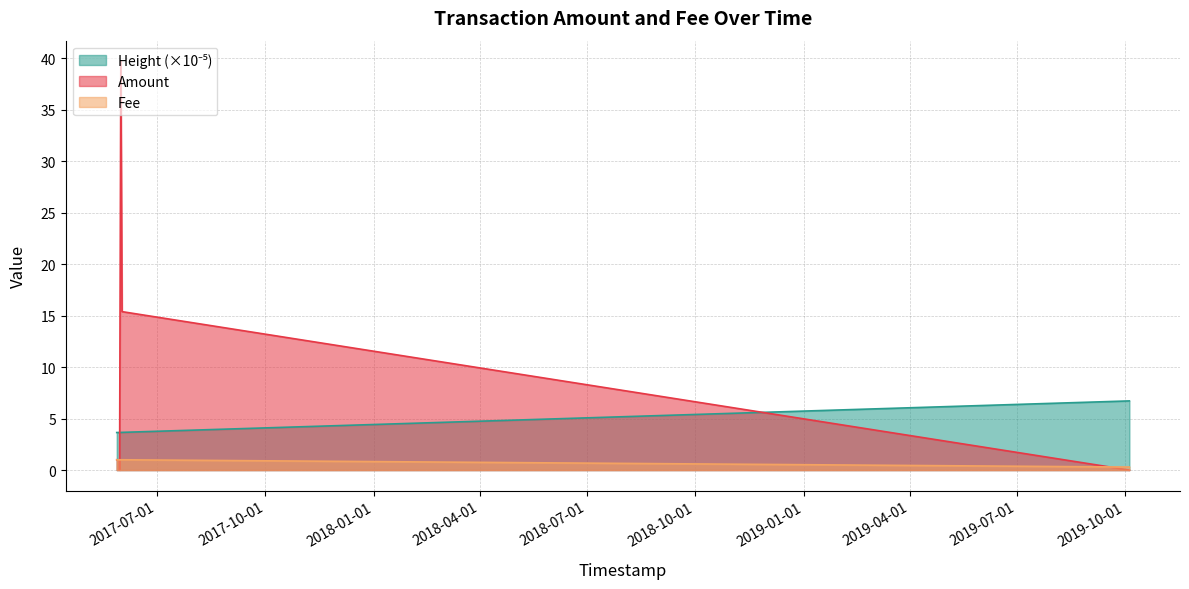

Which series has the largest range (max minus min)?

Amount